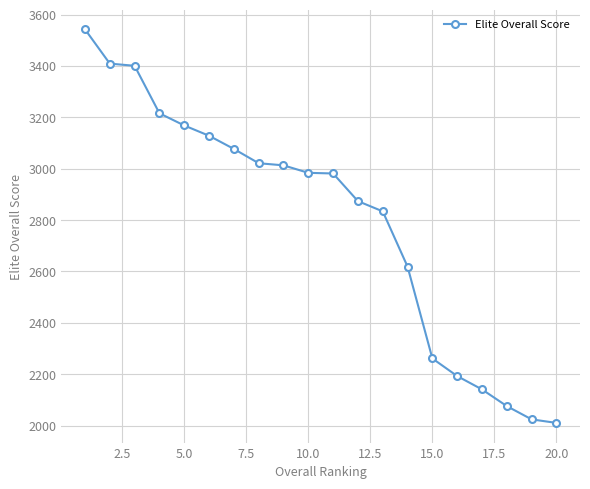

What is the maximum value shown in the chart?

3542.5